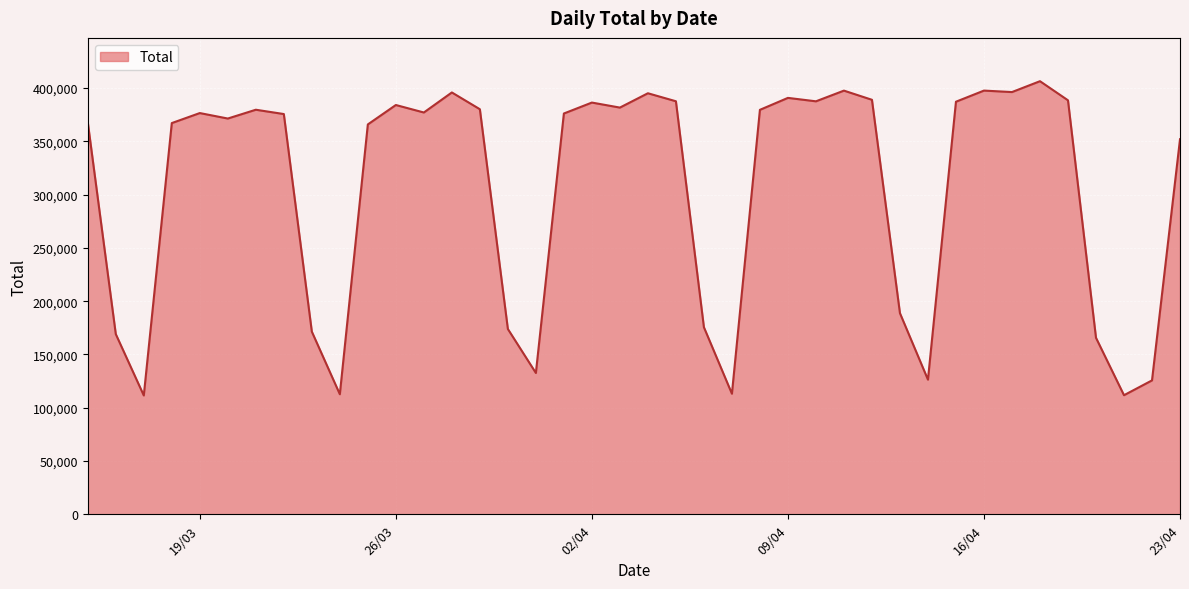

What is the smallest value displayed?

111500